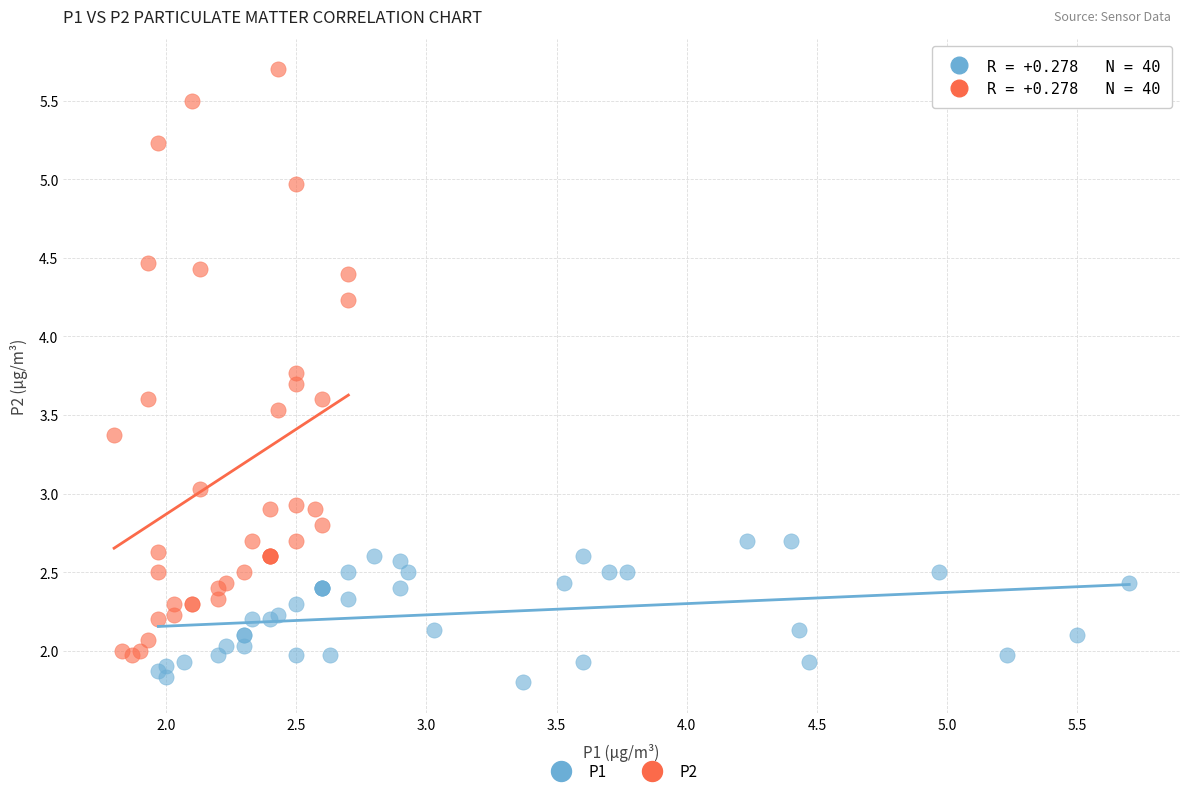

Which series has the largest Y range (max minus min)?

P2